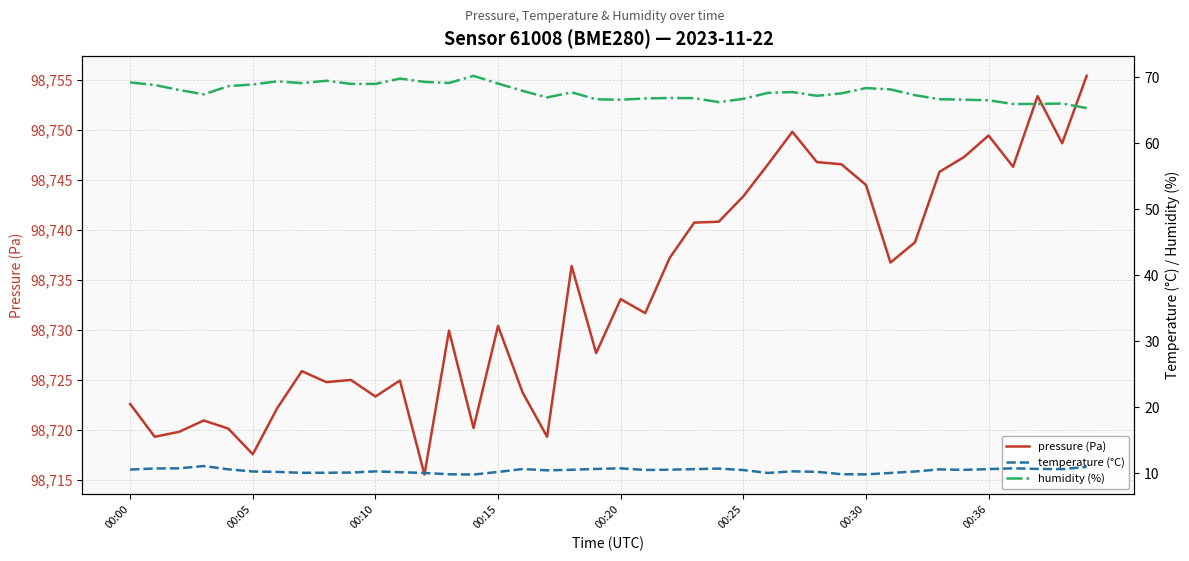

At which category does the chart reach its minimum across all series?

14